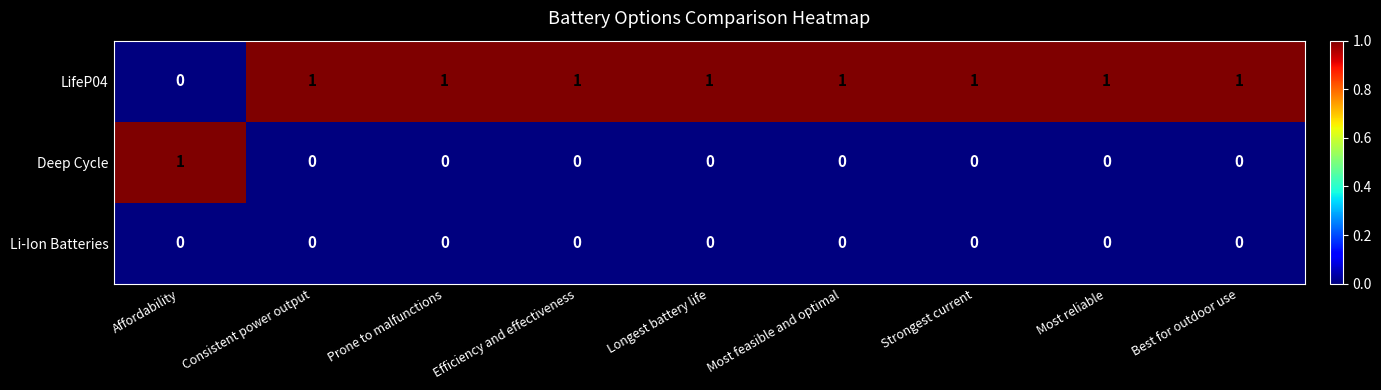

True or false: LifeP04 has a value of 1 at Most reliable.

True